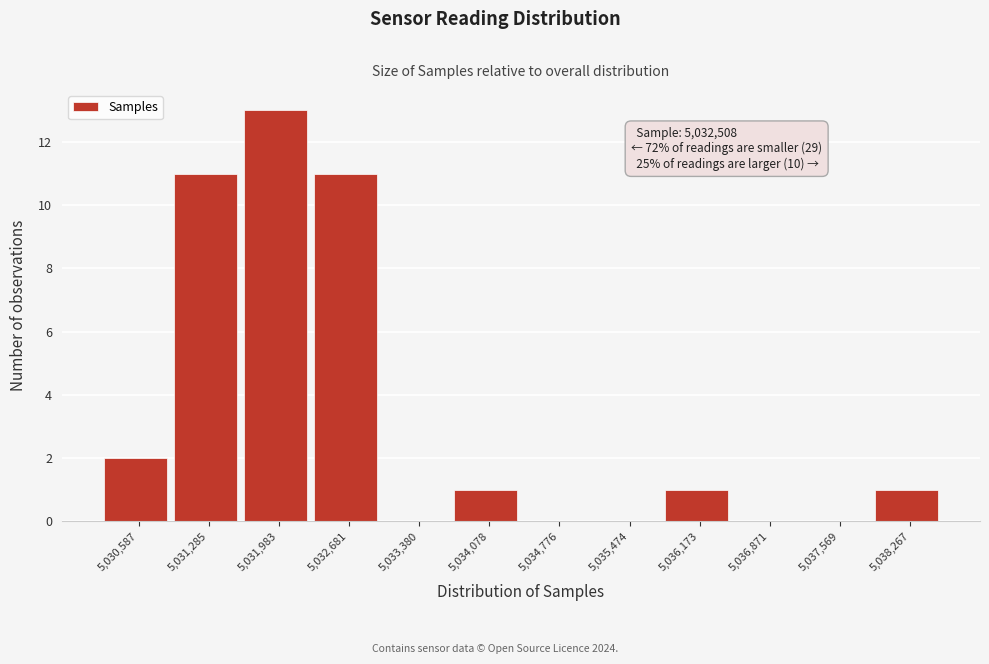

Over which range of the x-axis is the bar tallest?

5031600 to 5032300